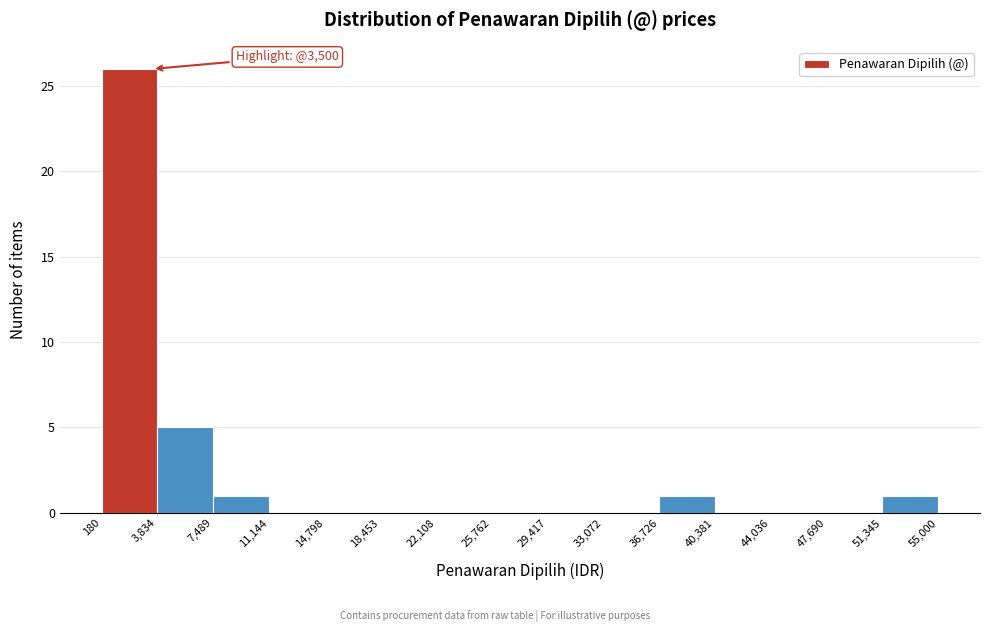

Which range on the x-axis has the tallest bar?

180 to 3,834